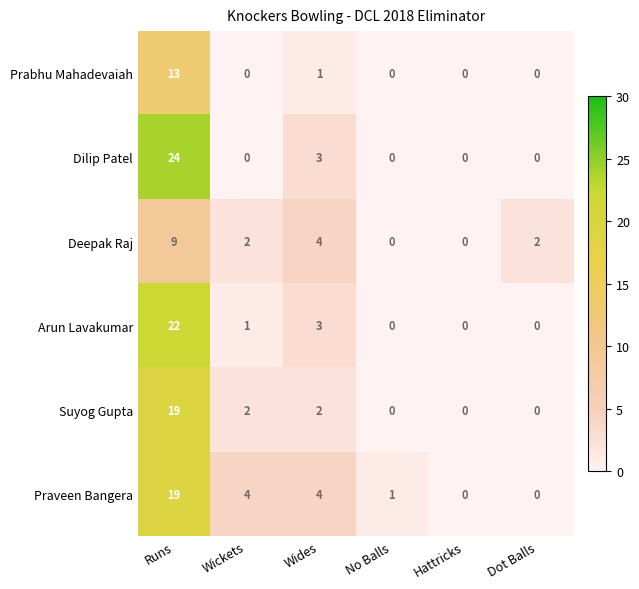

Count the number of data series in this chart.

6